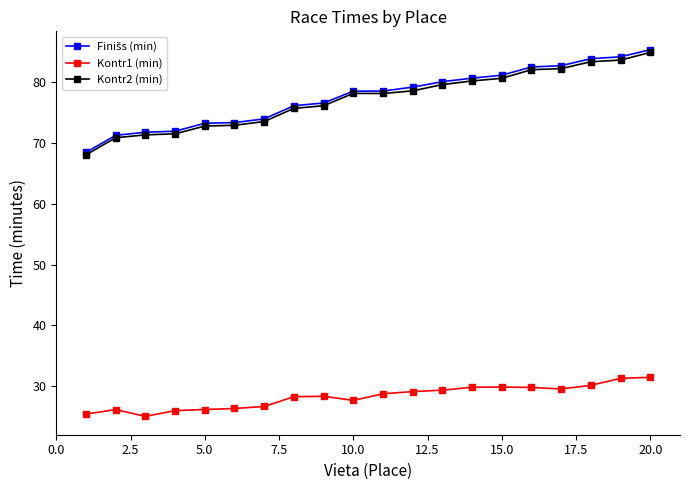

True or false: Kontr2 (min) and Kontr1 (min) cross at least once.

False